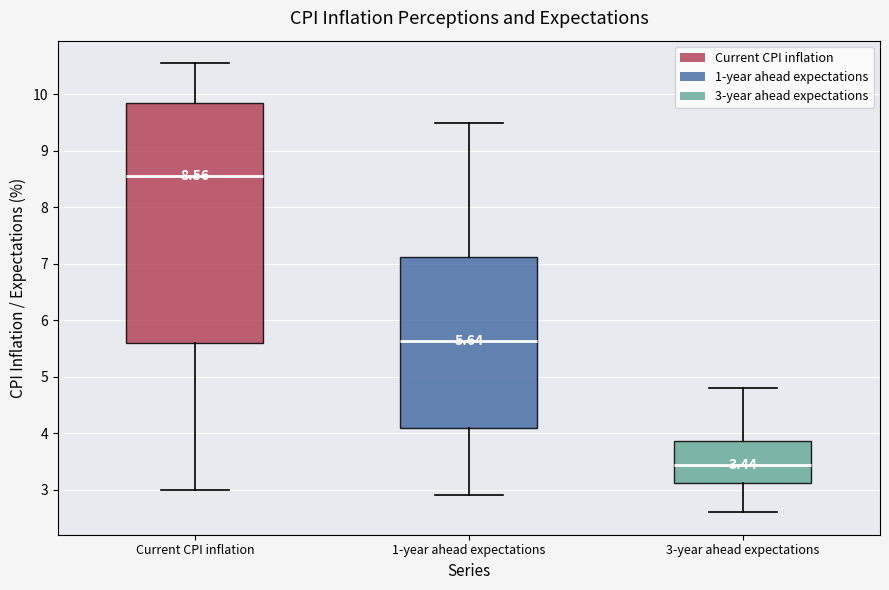

Which box has the lowest median line?

3-year ahead expectations